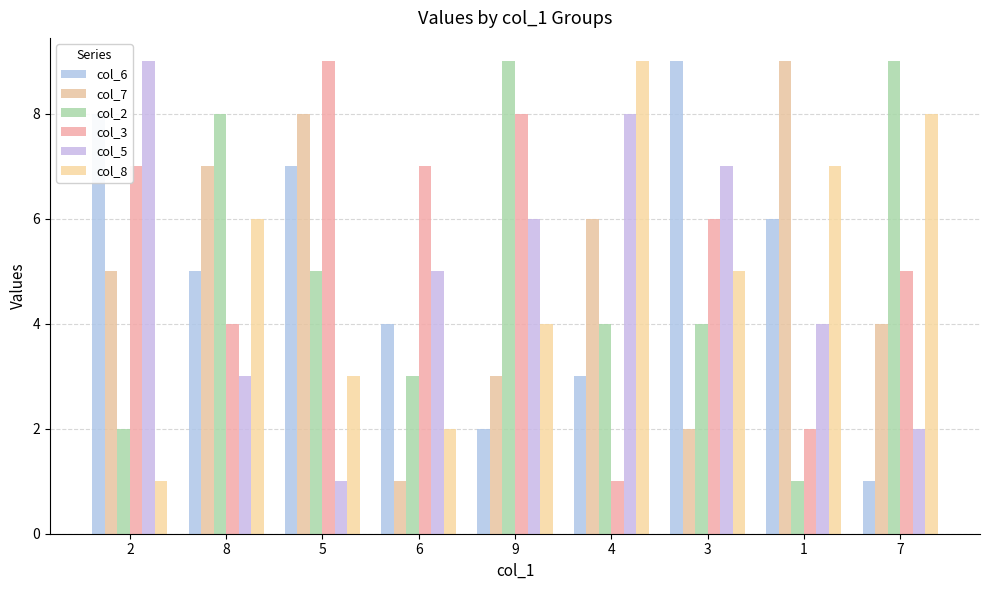

What is the difference between the second highest and minimum values in the col_3 series?

7